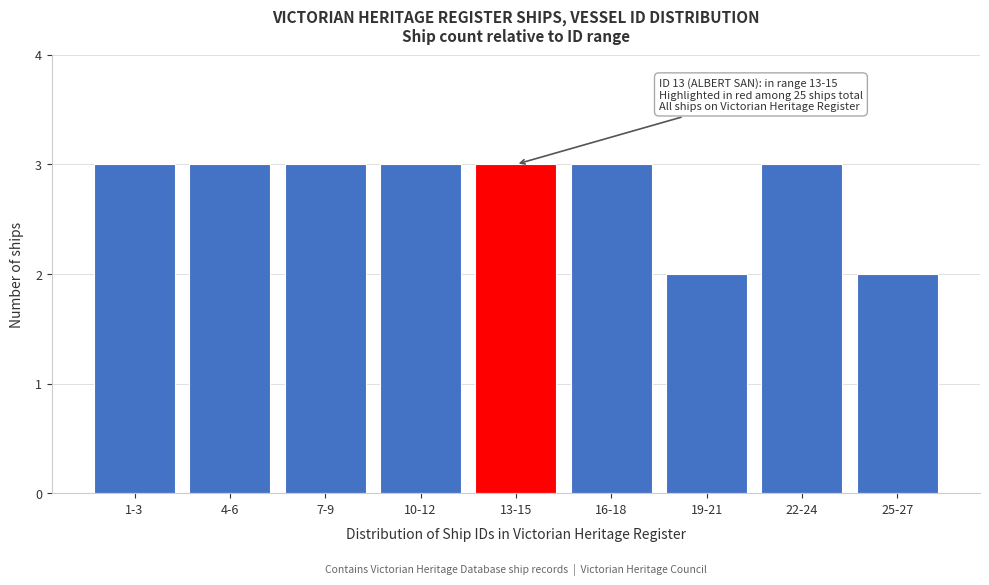

Reading right to left, what are all the values shown in this chart?

25-27=2	22-24=3	19-21=2	16-18=3	13-15=3	10-12=3	7-9=3	4-6=3	1-3=3